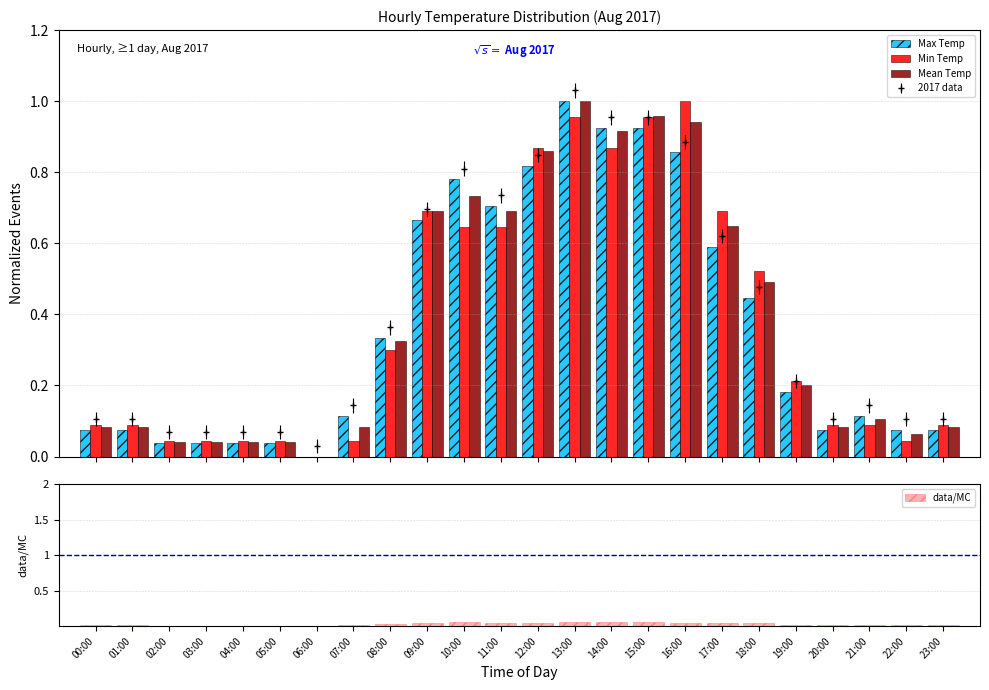

What is the difference between the second highest and minimum values in the Mean Temp series?

1.0